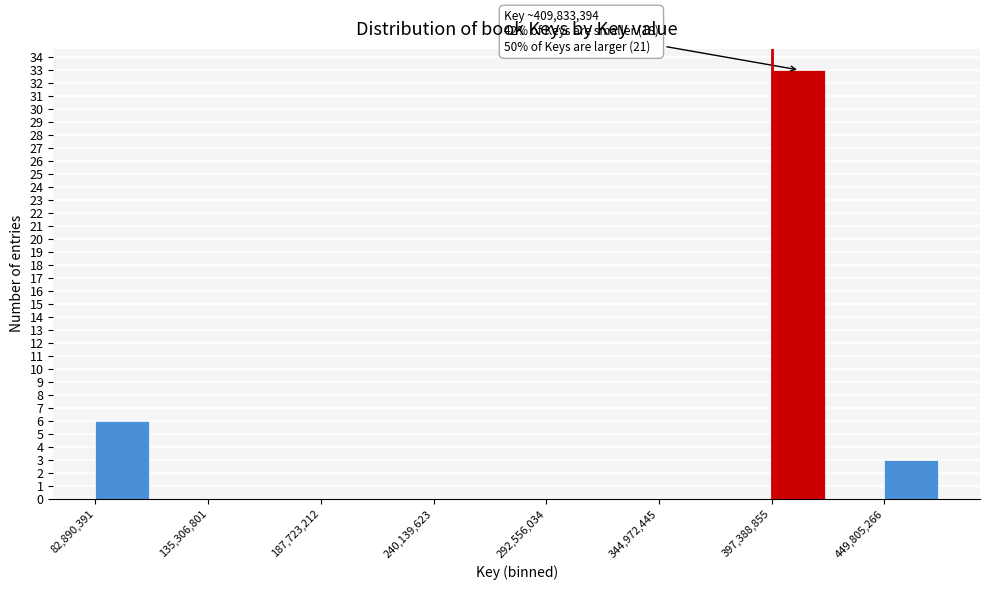

Around what value on the x-axis is the tallest bar? Give the approximate position of its centre, as read against the axis.

410000000